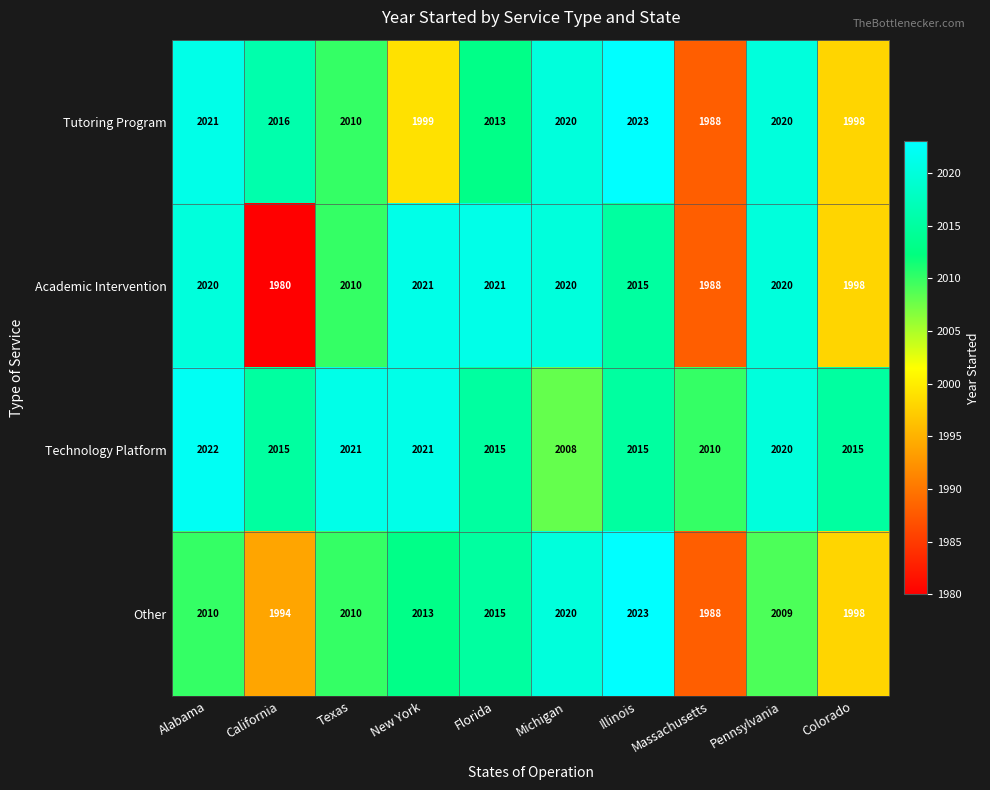

Where is Other nearest to the value 2005?

Pennsylvania